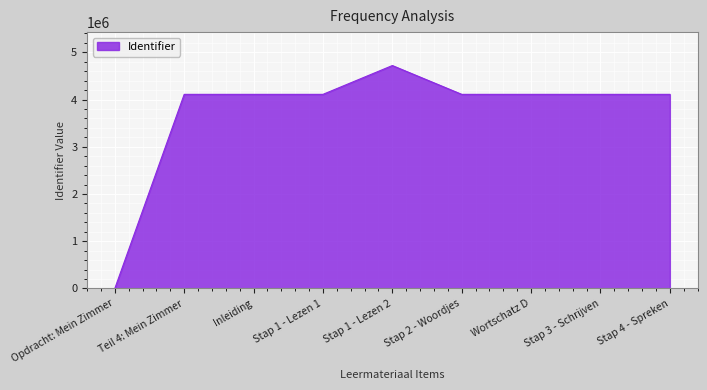

Which category has the lowest value across all series?

Opdracht: Mein Zimmer